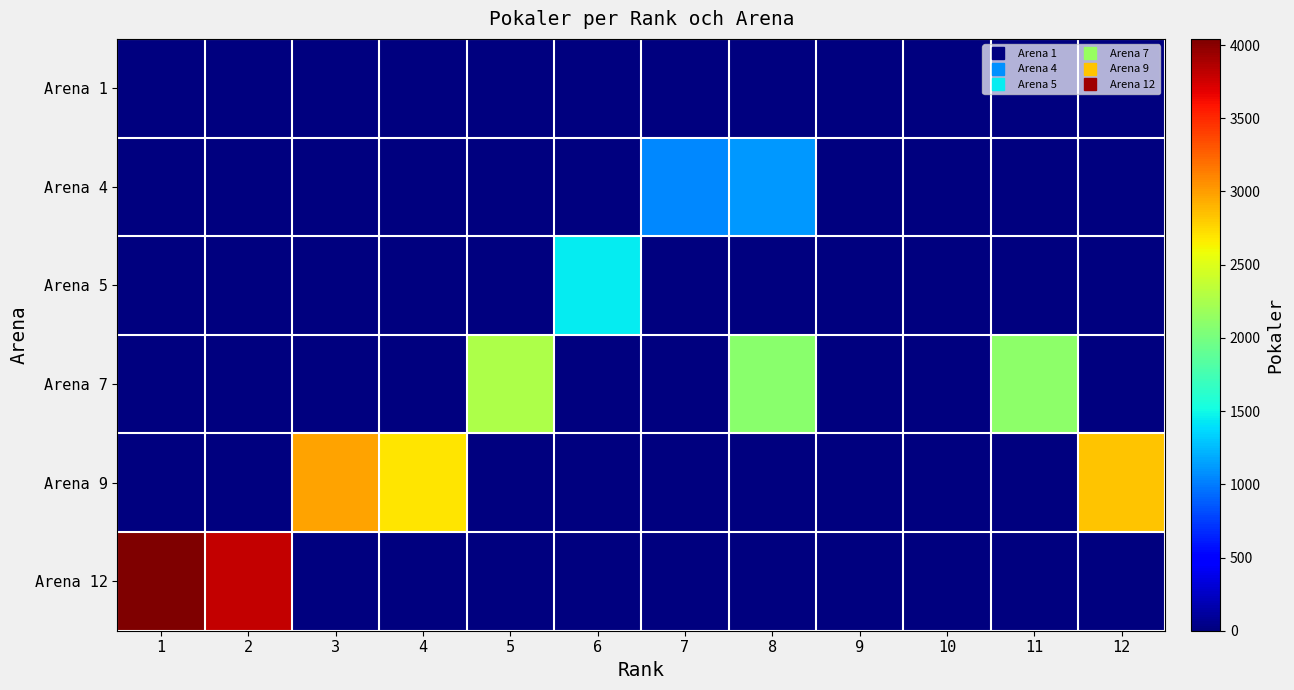

At 12, list the series in order from largest to smallest.

Arena 9, Arena 1, Arena 4, Arena 5, Arena 7, Arena 12